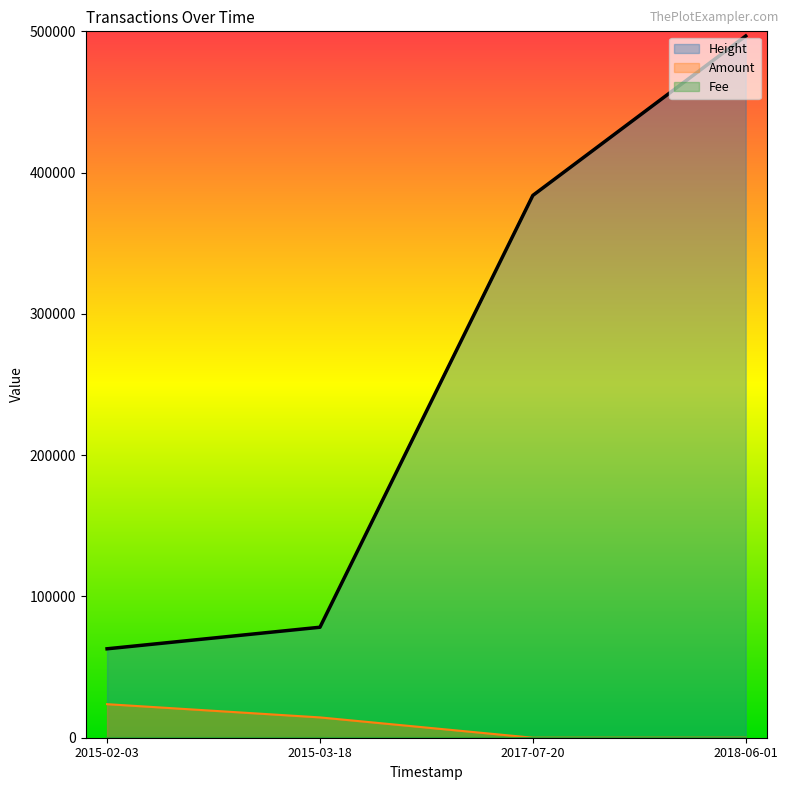

At which category does the chart reach its peak across all series?

2018-06-01